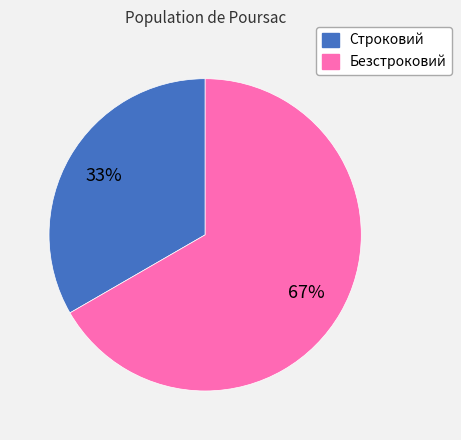

Count the number of slices in the pie.

2